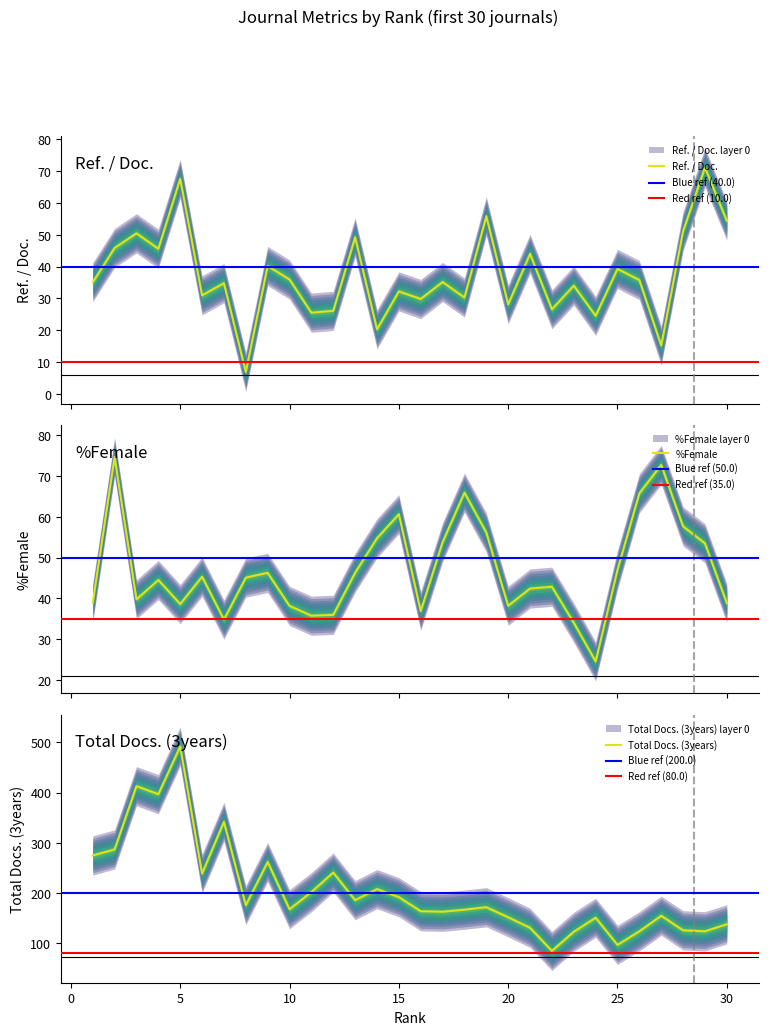

List the series in order of their peak value, lowest first.

Ref. / Doc., %Female, Total Docs. (3years)